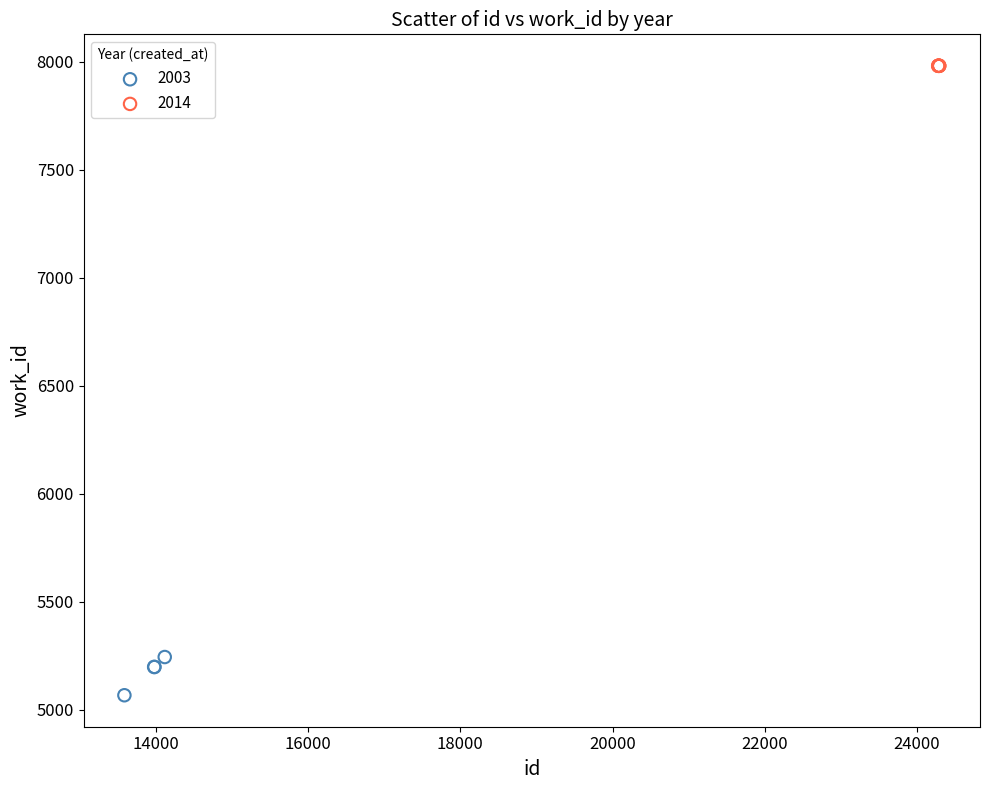

Which series reaches the minimum Y coordinate?

2003